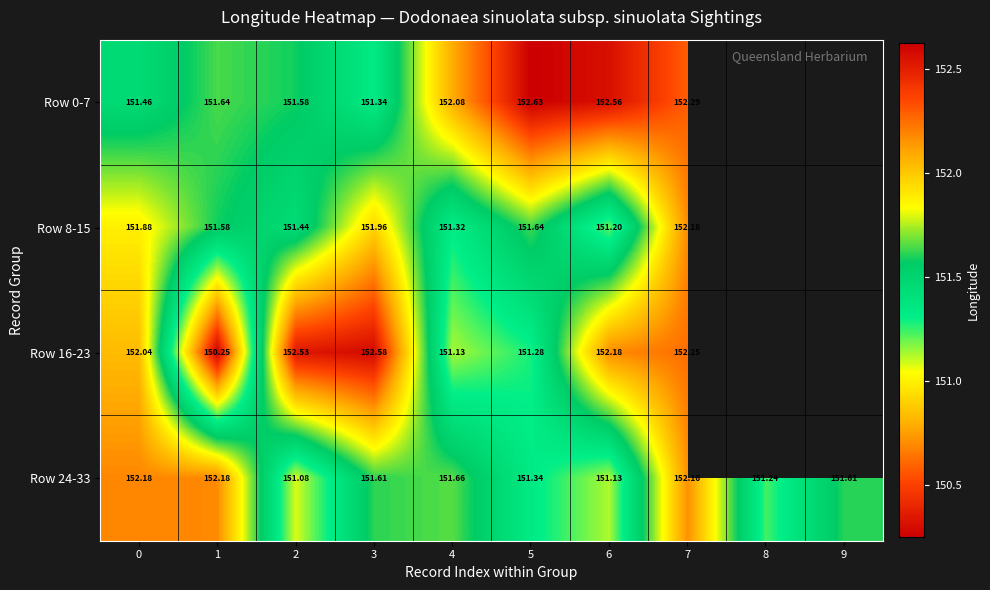

True or false: Row 24-33 has a value of 95.8 at 2.

False